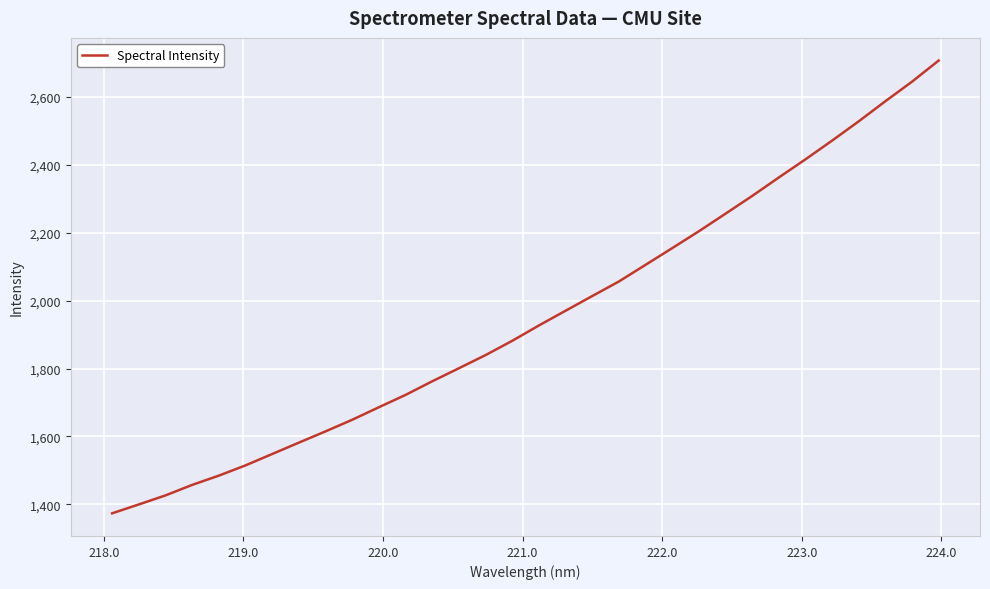

What is the greatest value displayed?

2706.5